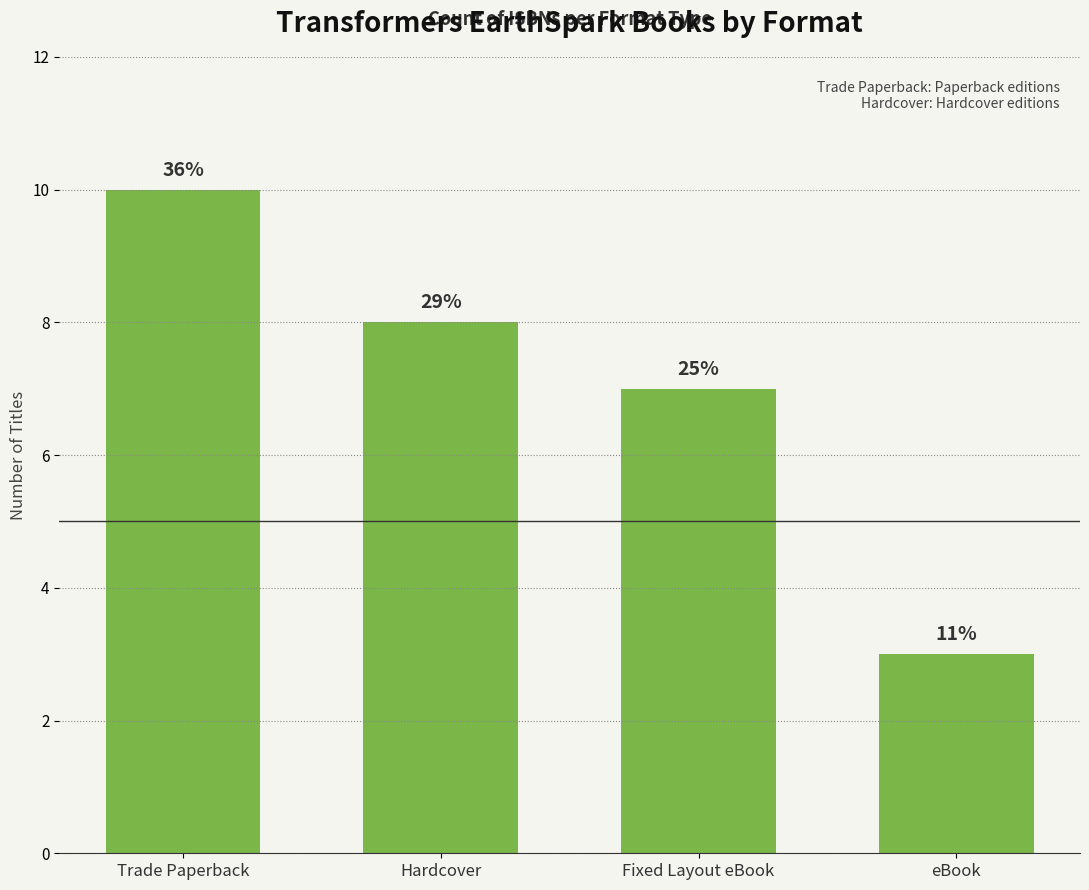

What is the ratio of the value at Fixed Layout eBook to the value at eBook?

2.3